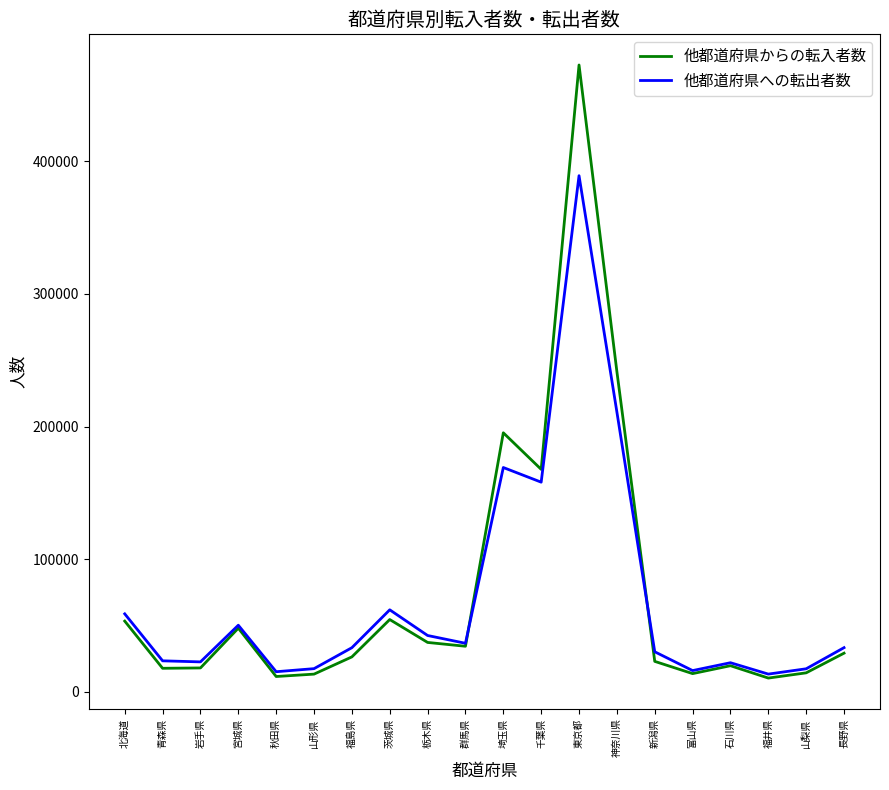

The 他都道府県への転出者数 series shows 158057 at 千葉県. True or false?

True